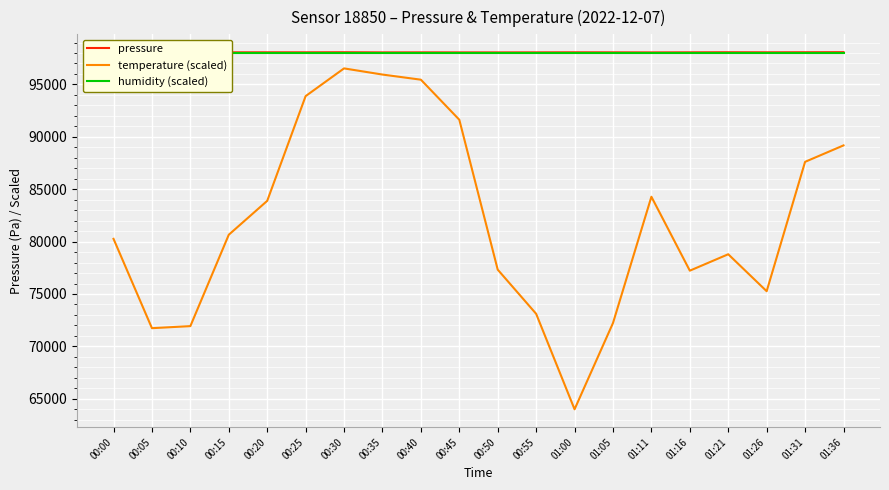

At which category is the sum across all series the highest?

00:30